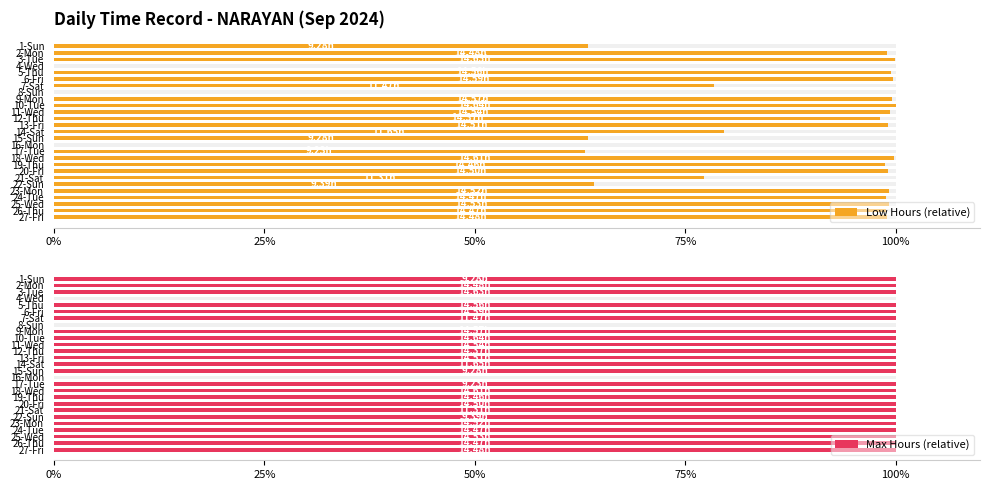

Are the bars grouped side by side (vs. stacked)?

Yes